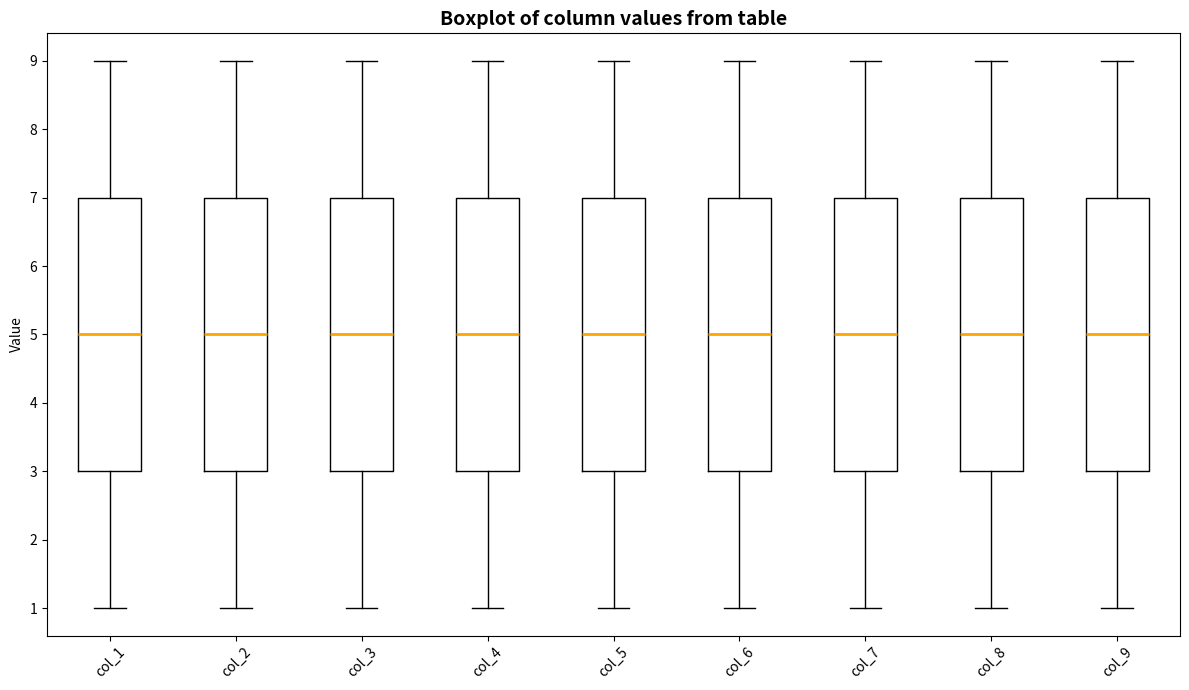

Reading left to right, read every box against the y-axis: the position of its median line, the range the box covers, and the ends of its whiskers. The values are not printed on the chart, so give them approximately, as read against the axis.

col_1: median 5, box 3 to 7, whiskers 1 to 9
col_2: median 5, box 3 to 7, whiskers 1 to 9
col_3: median 5, box 3 to 7, whiskers 1 to 9
col_4: median 5, box 3 to 7, whiskers 1 to 9
col_5: median 5, box 3 to 7, whiskers 1 to 9
col_6: median 5, box 3 to 7, whiskers 1 to 9
col_7: median 5, box 3 to 7, whiskers 1 to 9
col_8: median 5, box 3 to 7, whiskers 1 to 9
col_9: median 5, box 3 to 7, whiskers 1 to 9